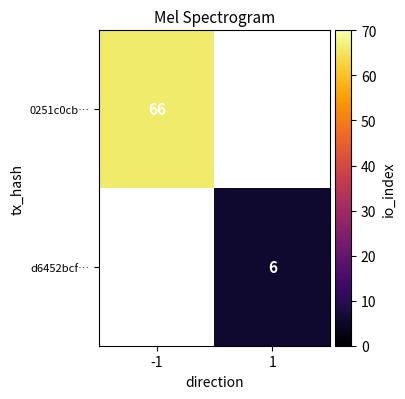

True or false: d6452bcf… has a value of 3 at 1.

False